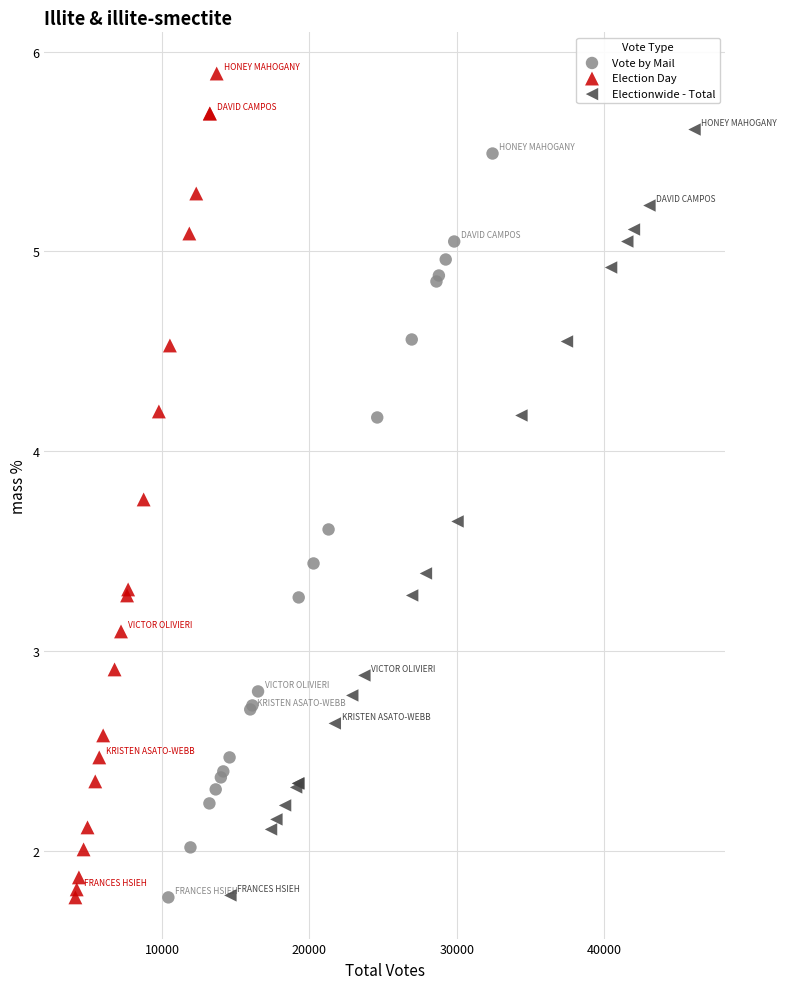

Which series contains the highest Y value?

Election Day